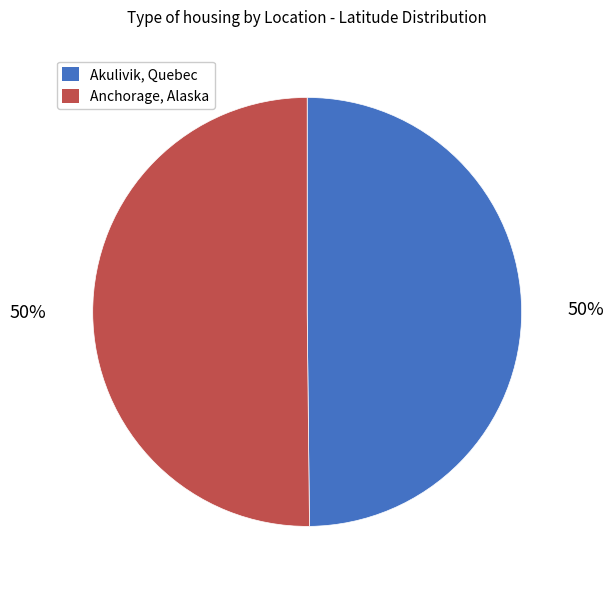

What is the ratio of the value at Akulivik, Quebec to the value at Anchorage, Alaska?

1.0